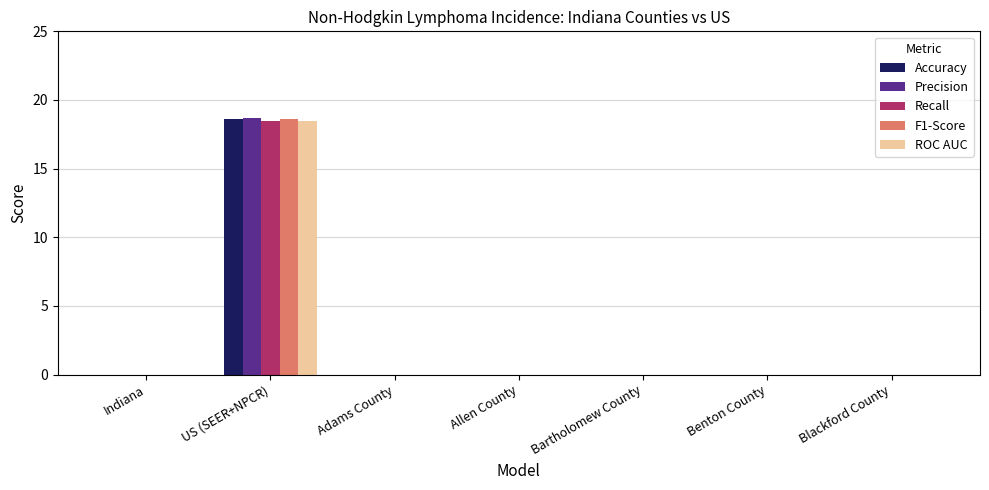

How many series are shown in this chart?

5